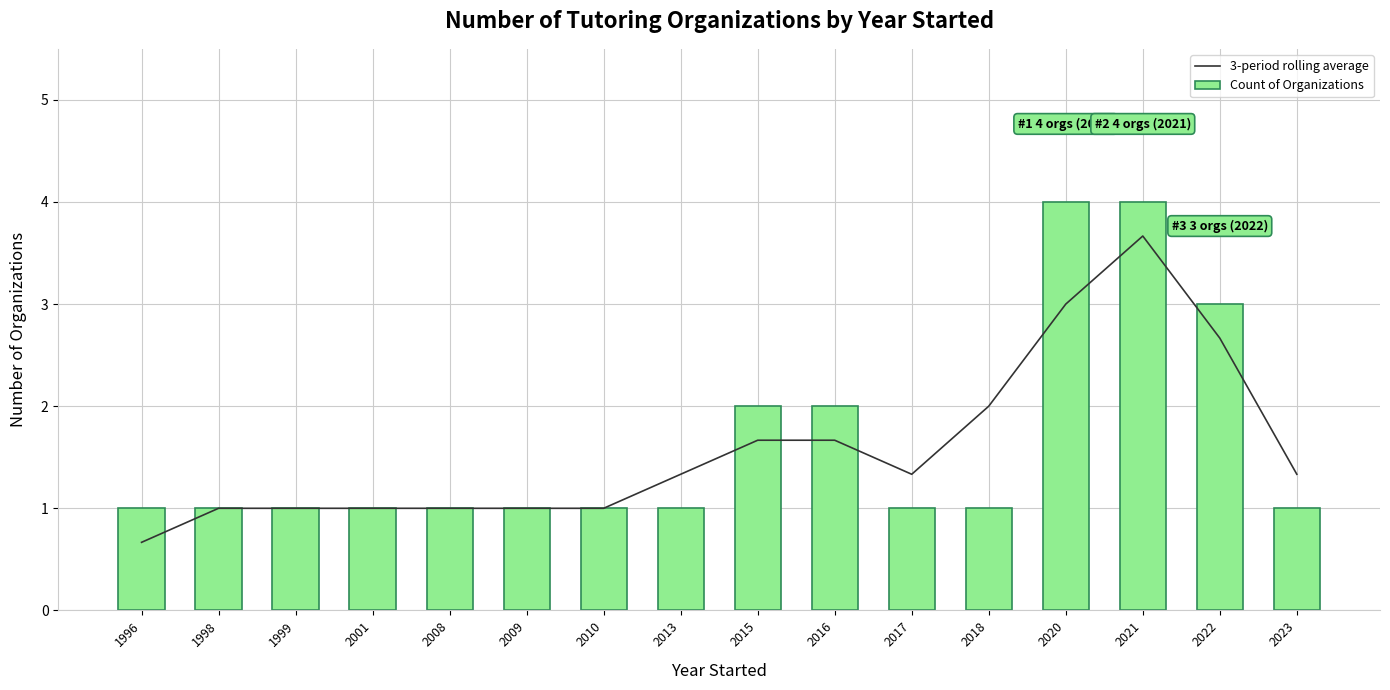

List the labels in order of 3-period rolling average value, smallest first.

1996, 1998, 1999, 2001, 2008, 2009, 2010, 2013, 2017, 2023, 2015, 2016, 2018, 2022, 2020, 2021